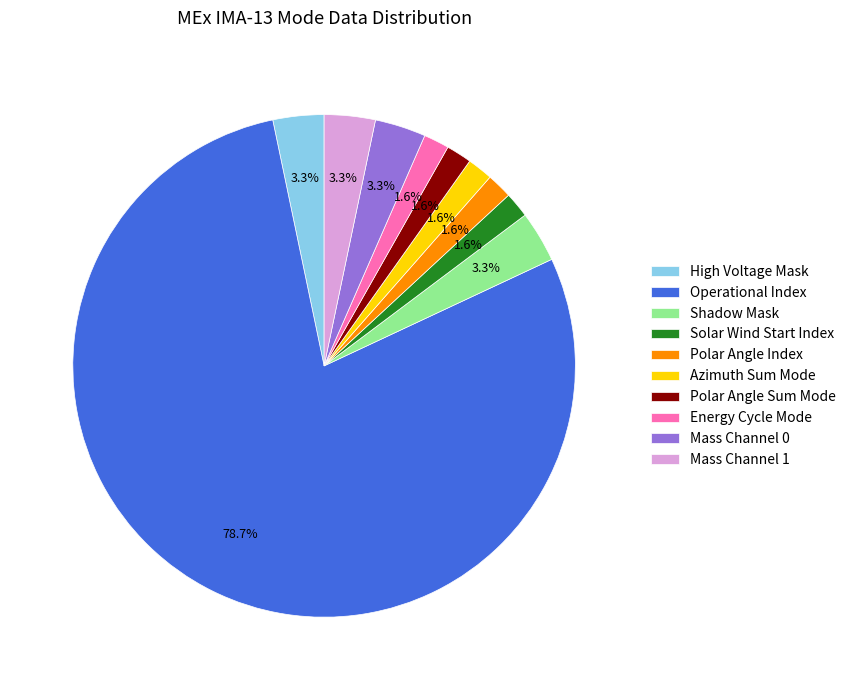

Is Polar Angle Sum Mode the majority of the pie?

No